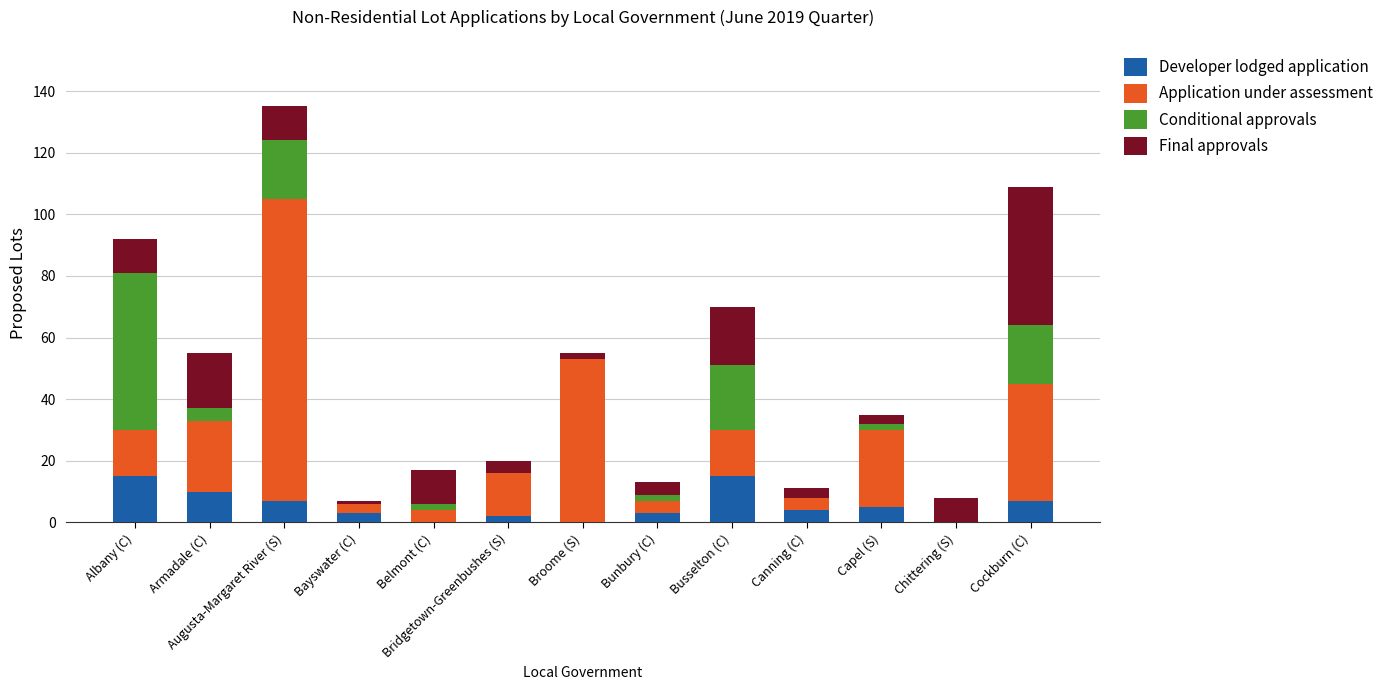

At which category is the sum across all series the highest?

Augusta-Margaret River (S)